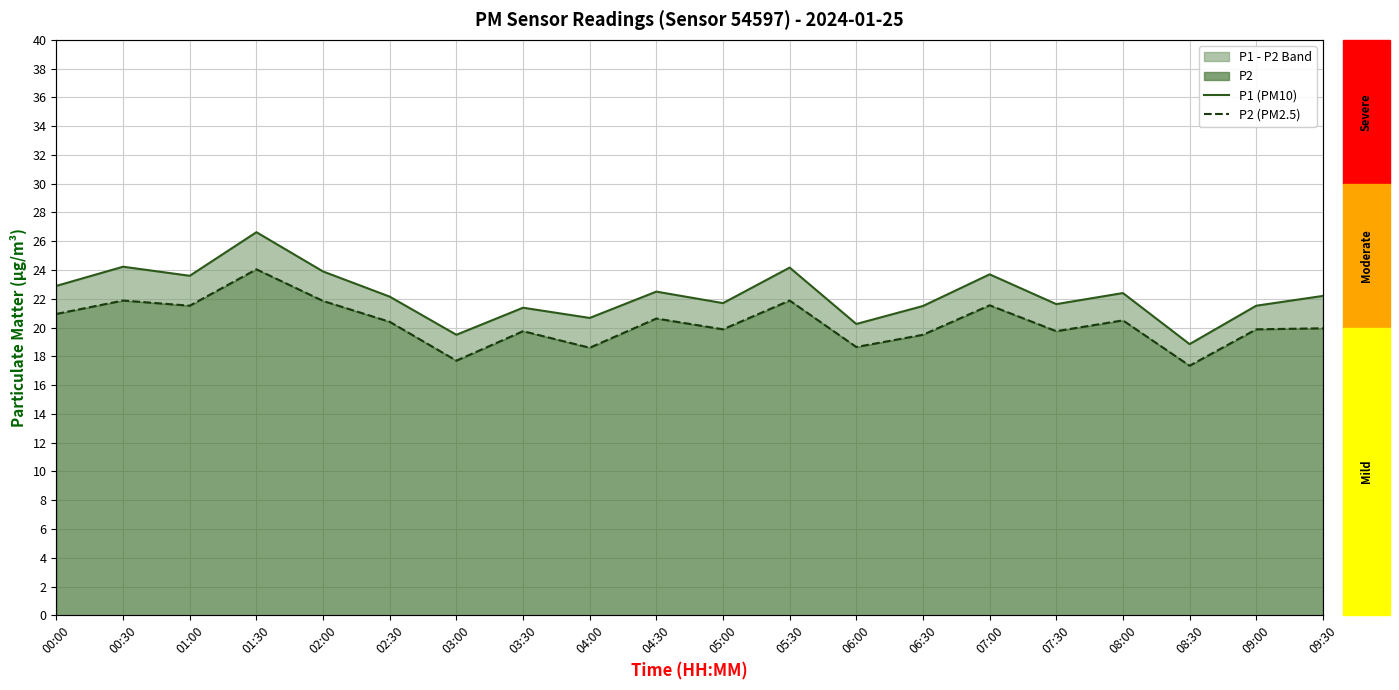

What is the label of the 4th point from the right?

08:00